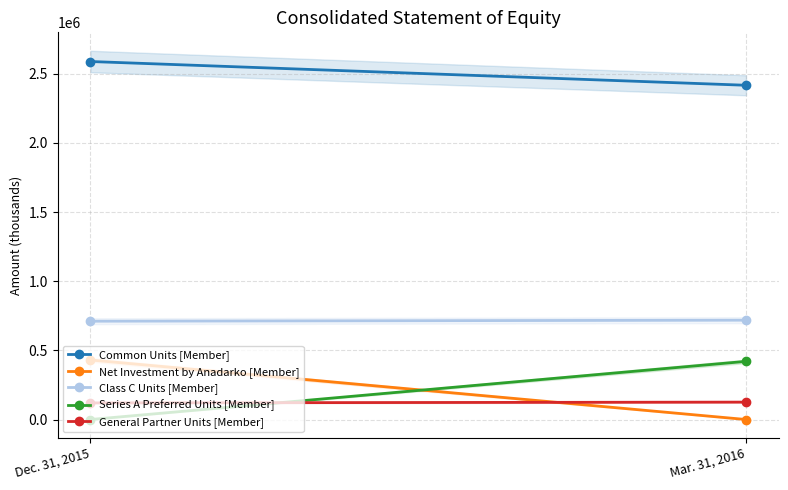

Is this an area chart (filled region under the line)?

No